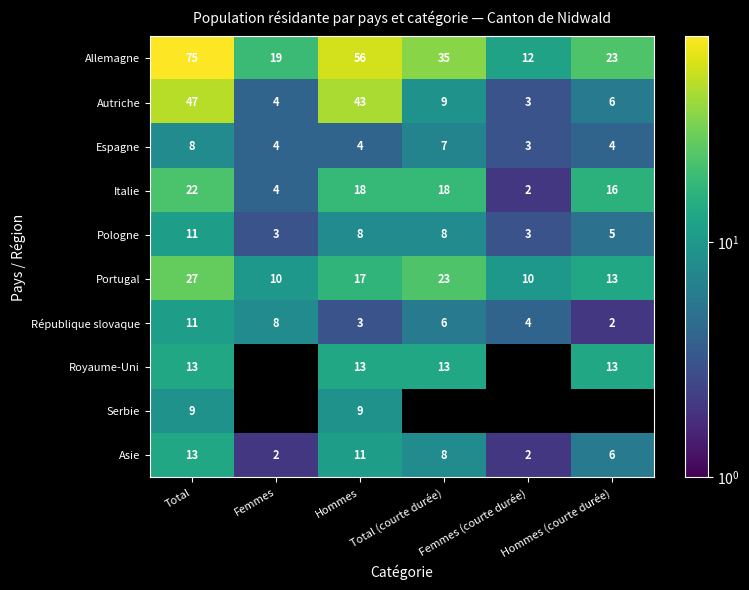

How many categories are shown in the chart?

6